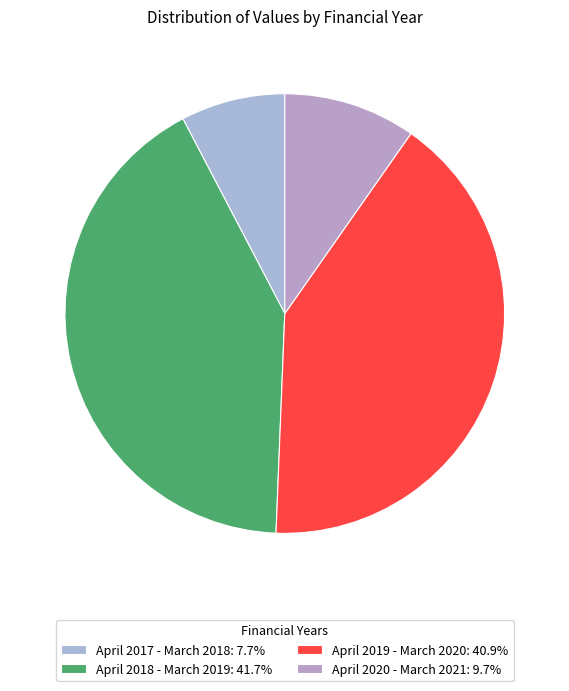

Count the number of slices in the pie.

4